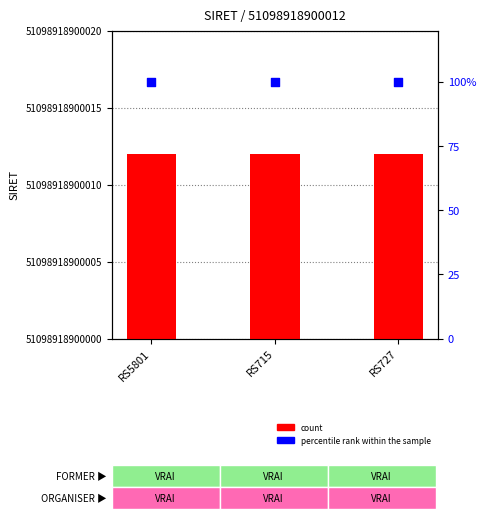

Which series has the largest total across all categories?

percentile rank within the sample